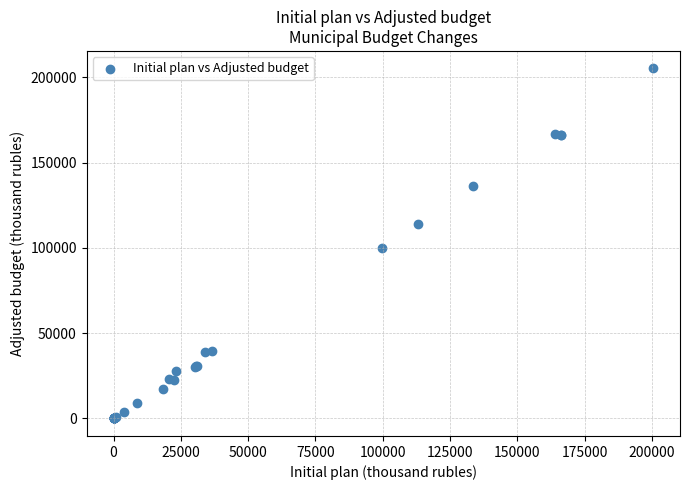

What Y value in the scatter plot is closest to 102569?

99633.7